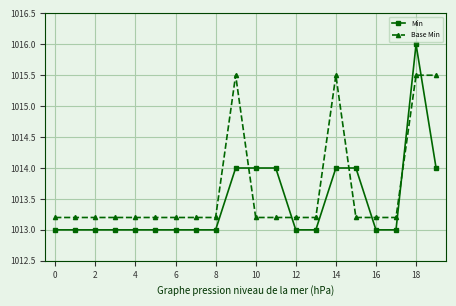

Which series has the largest total across all categories?

Base Min